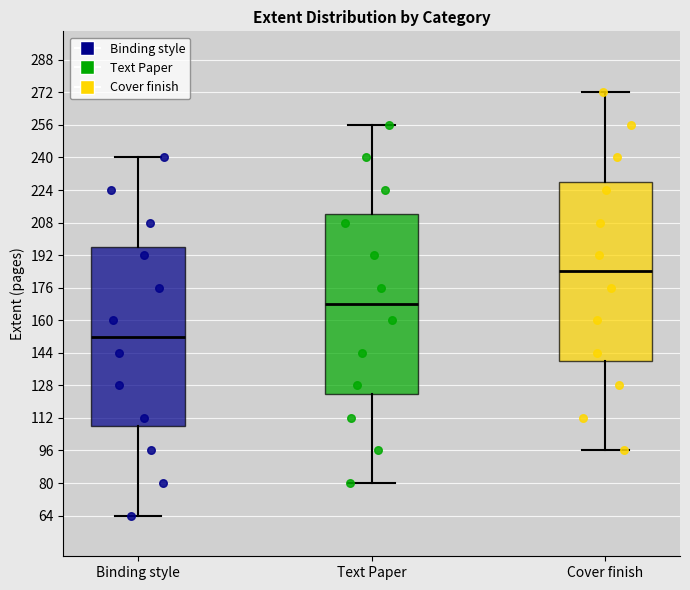

Which box's median line is the highest?

Cover finish